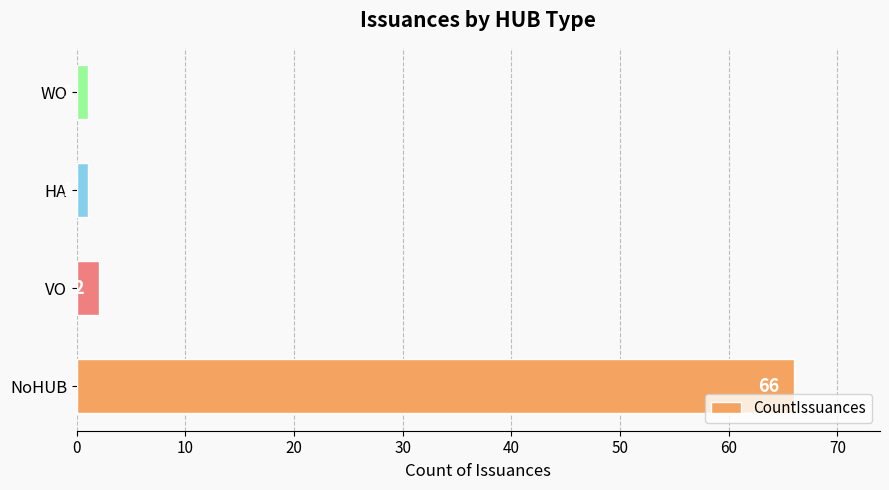

The chart shows a value of 1 at WO. True or false?

True